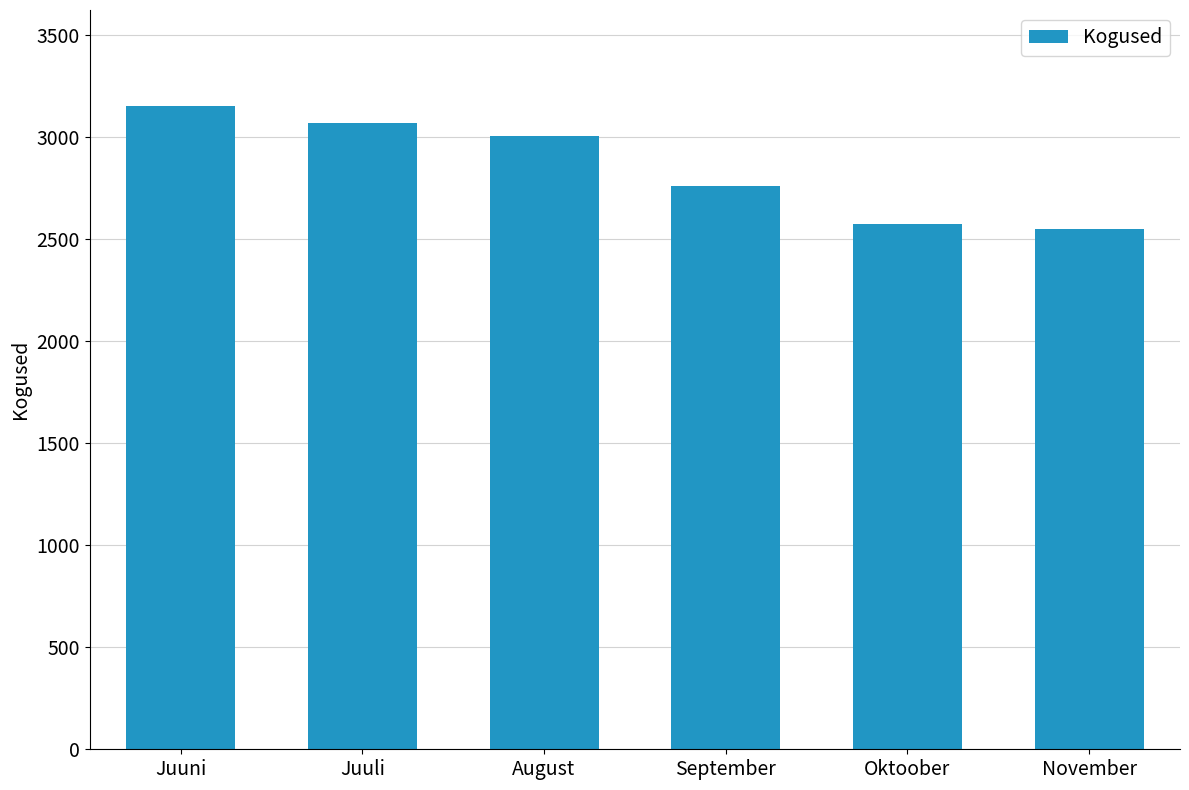

What is the difference between the values at Juuni and Oktoober?

577